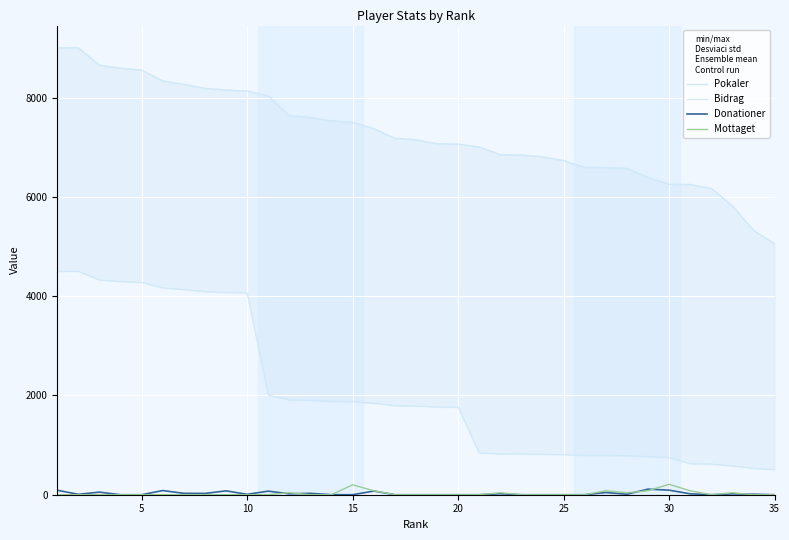

List the series in order of their peak value, lowest first.

Donationer, Mottaget, Bidrag, Pokaler